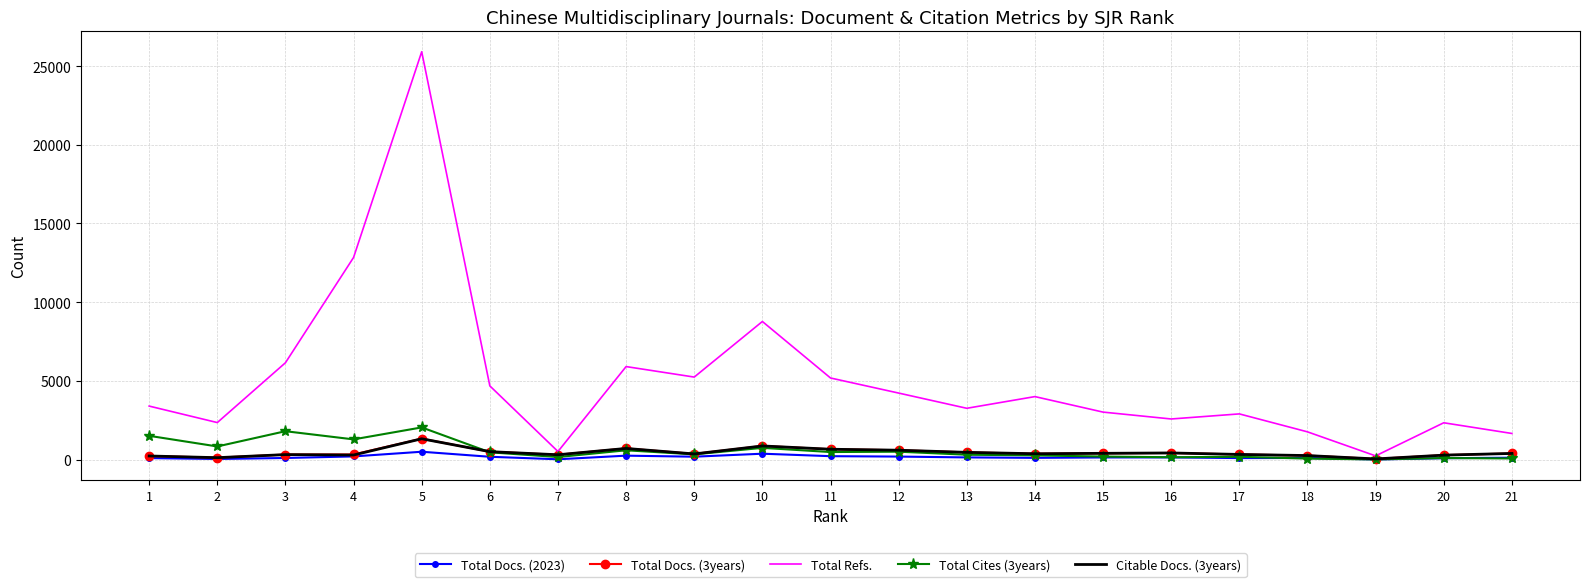

Which series changed the most between 5 and 14?

Total Refs.